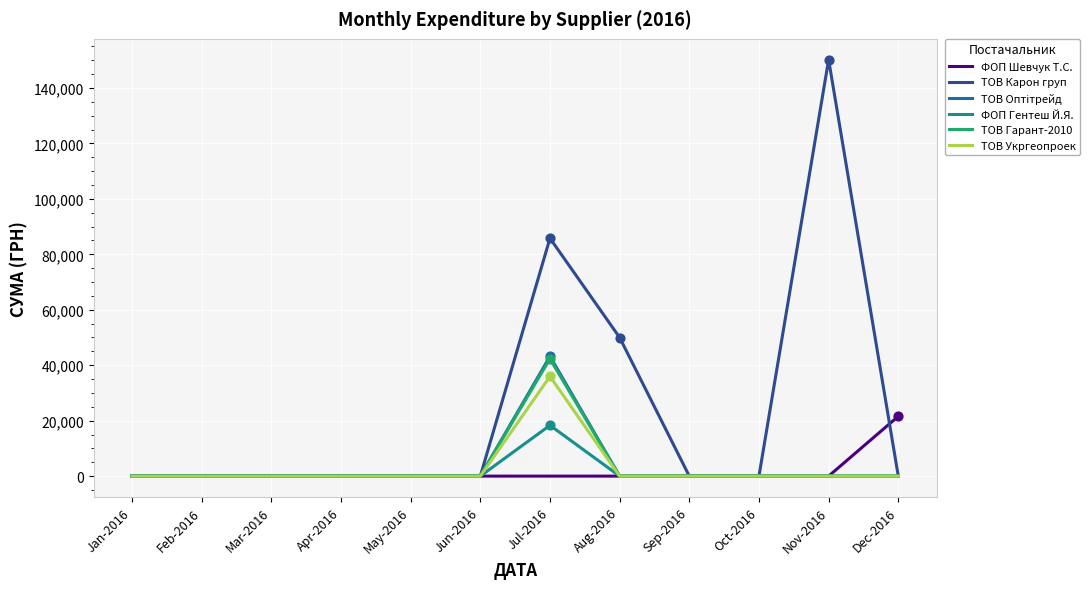

Which series has the largest total across all categories?

ТОВ Карон груп